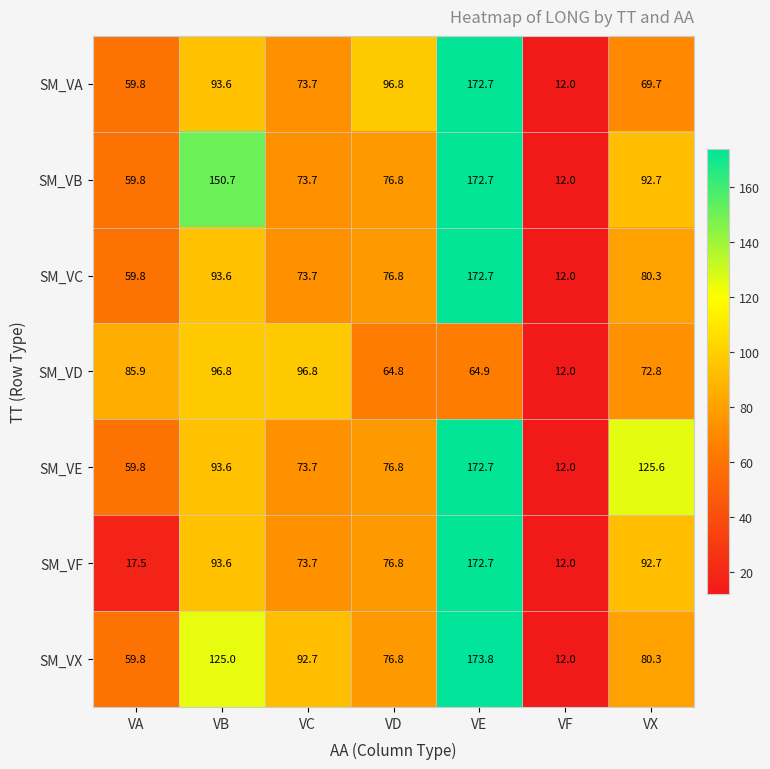

What is the sum of the SM_VE values at VE and VX?

298.3